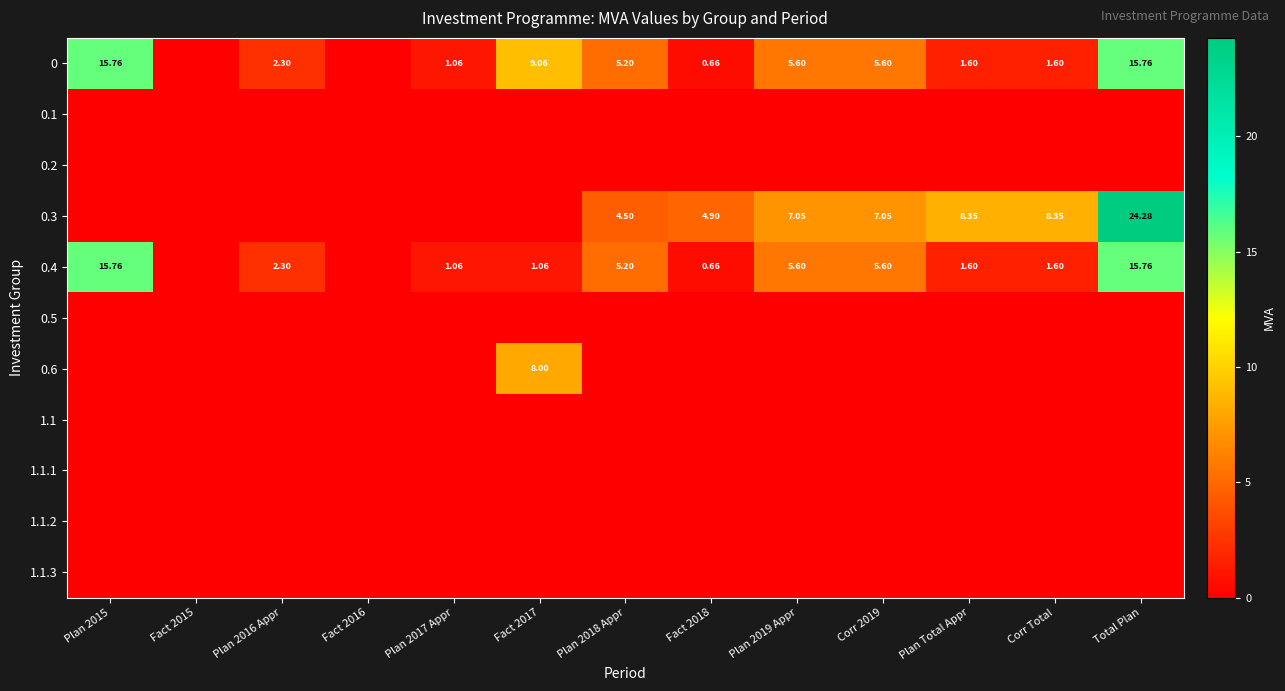

At Fact 2017, list the series in order from largest to smallest.

0, 0.6, 0.4, 0.1, 0.2, 0.3, 0.5, 1.1, 1.1.1, 1.1.2, 1.1.3